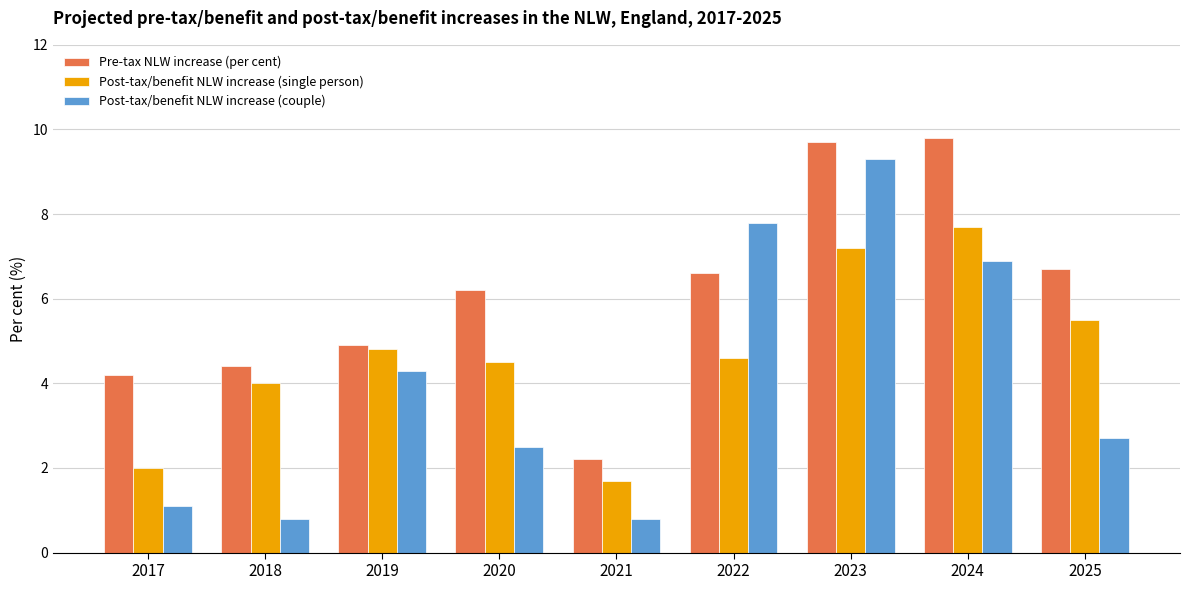

Which series changed the most between 2019 and 2021?

Post-tax/benefit NLW increase (couple)